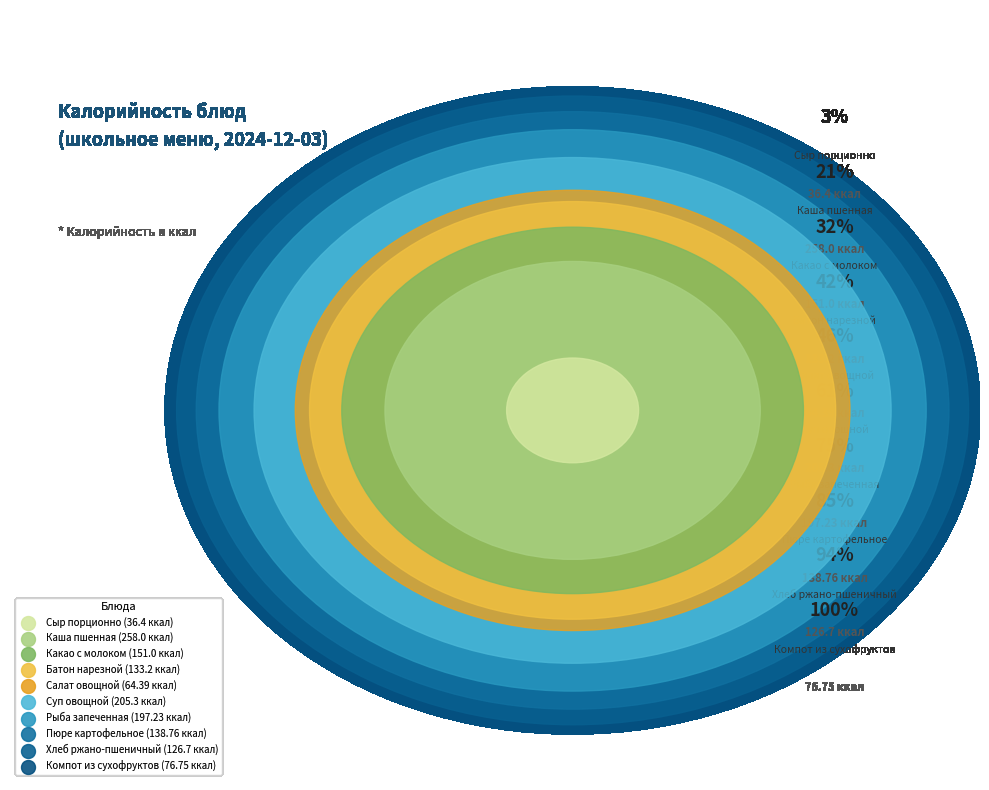

To the nearest percent, what percentage of the pie is Компот из сухофруктов?

6%